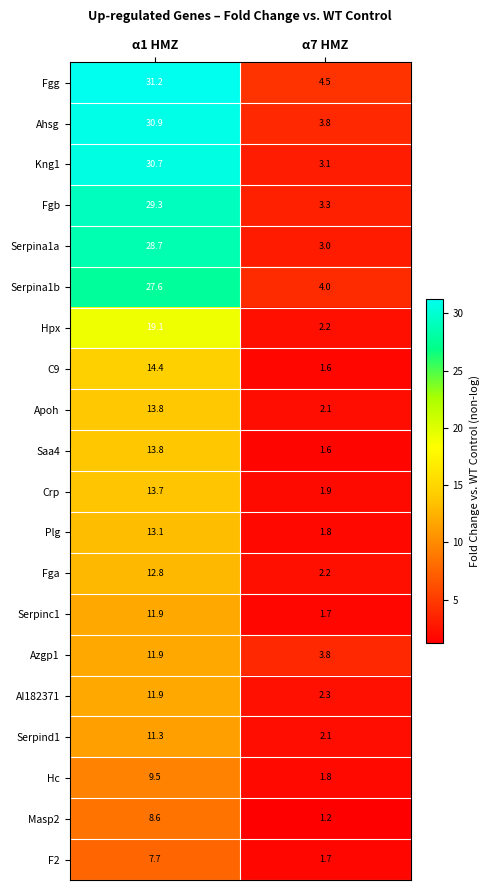

What is the average value of the Hpx series?

10.7